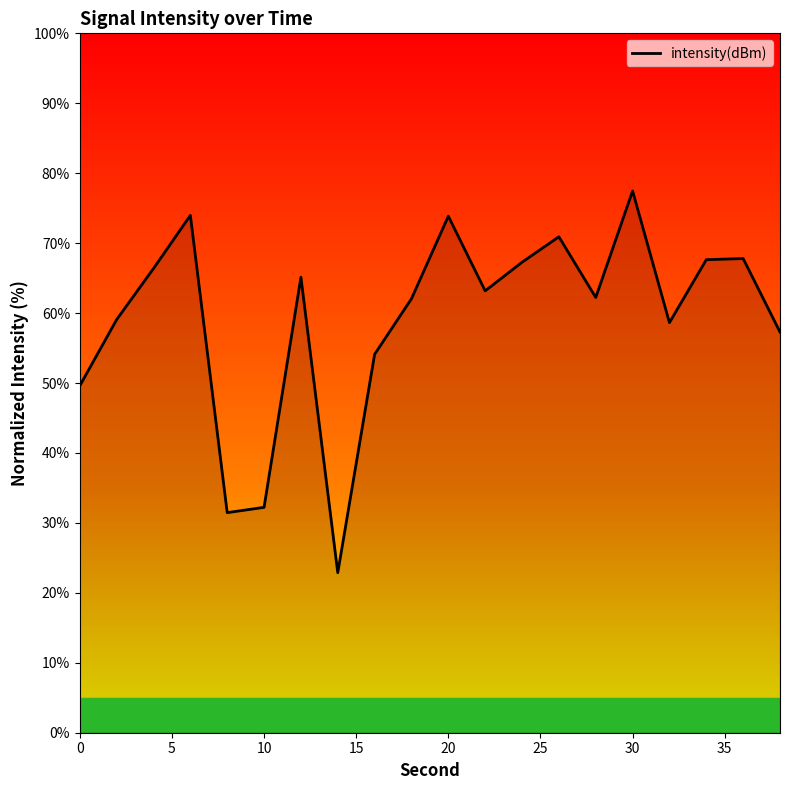

What is the sum of all values?

1183.2